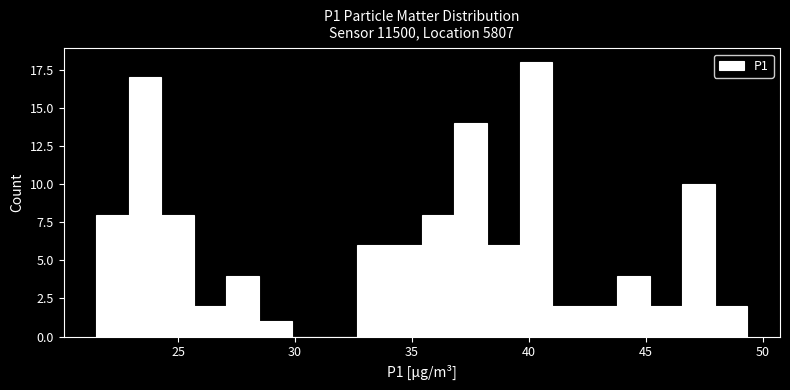

Read against the x-axis, roughly where is the centre of the tallest bar?

40.5